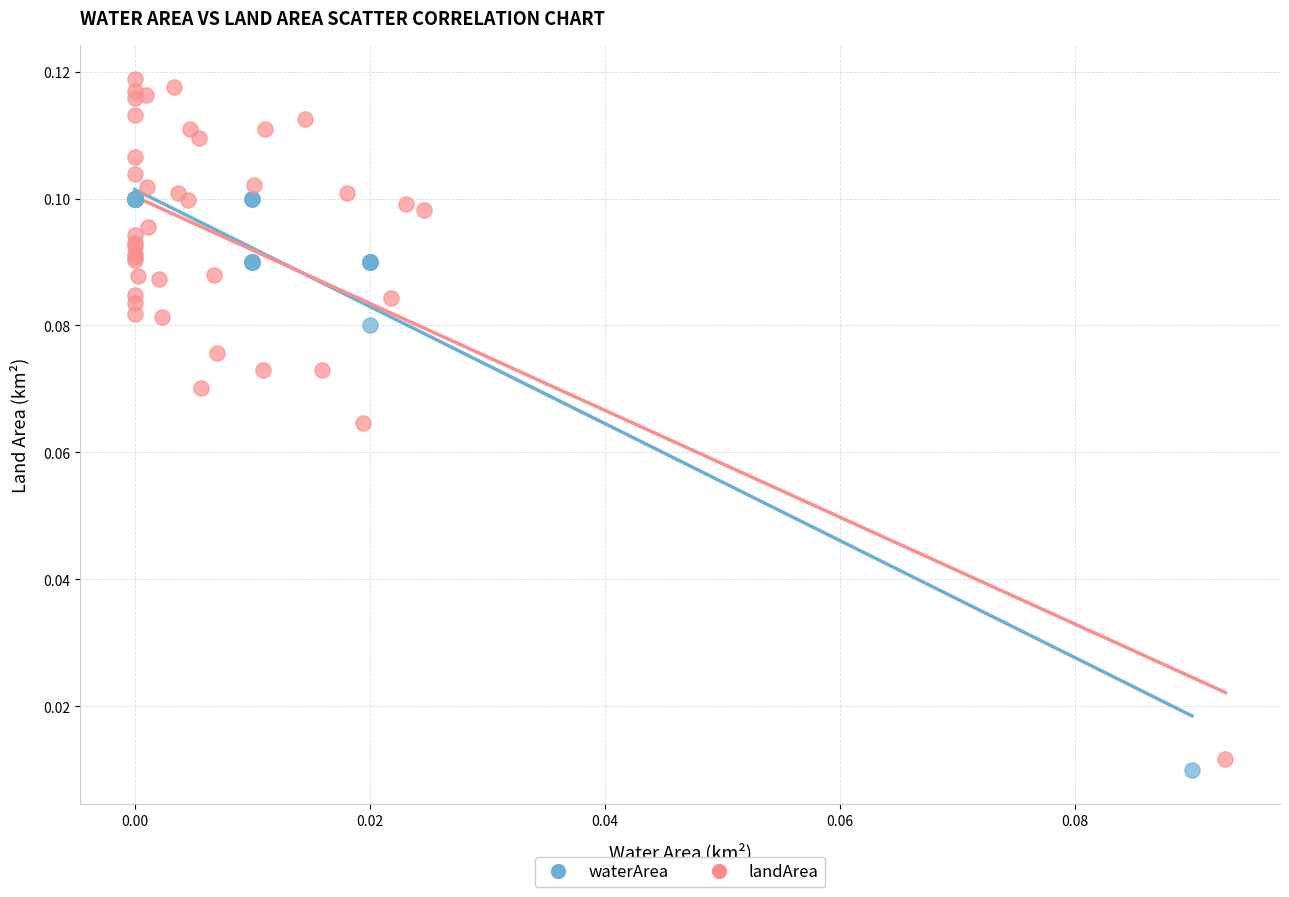

Which series has the widest spread of Y values?

landArea